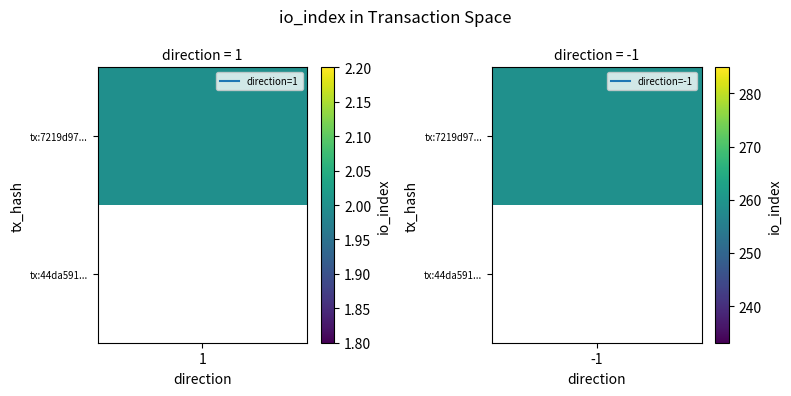

The 44da59147c135e20b1008ded6b6ffc385fdeba9 series shows 3 at io_index. True or false?

False